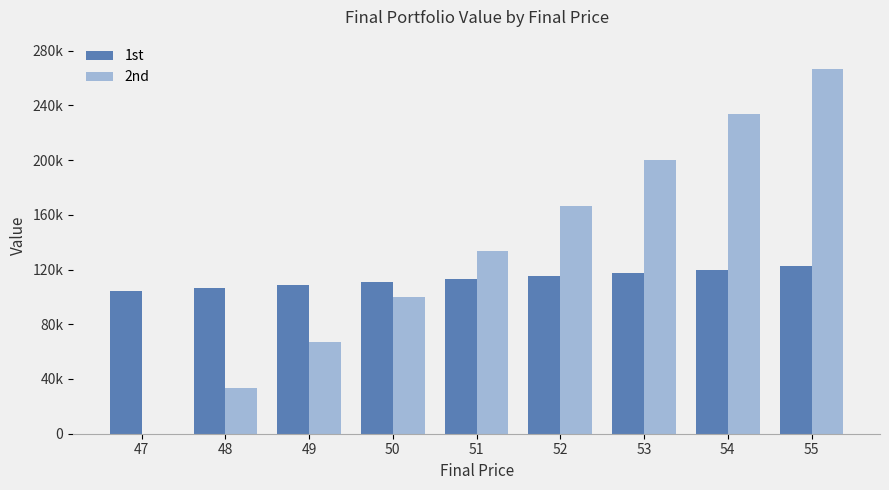

Rank the series by their maximum value, from lowest to highest.

1st, 2nd